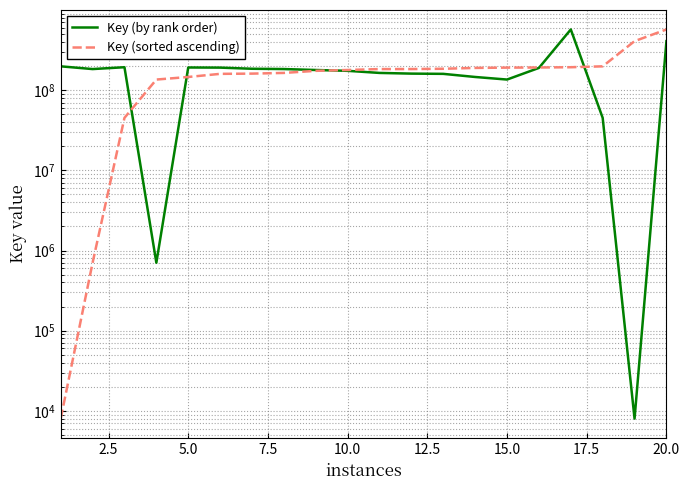

List the series in order of their peak value, highest first.

Key (by rank order), Key (sorted ascending)